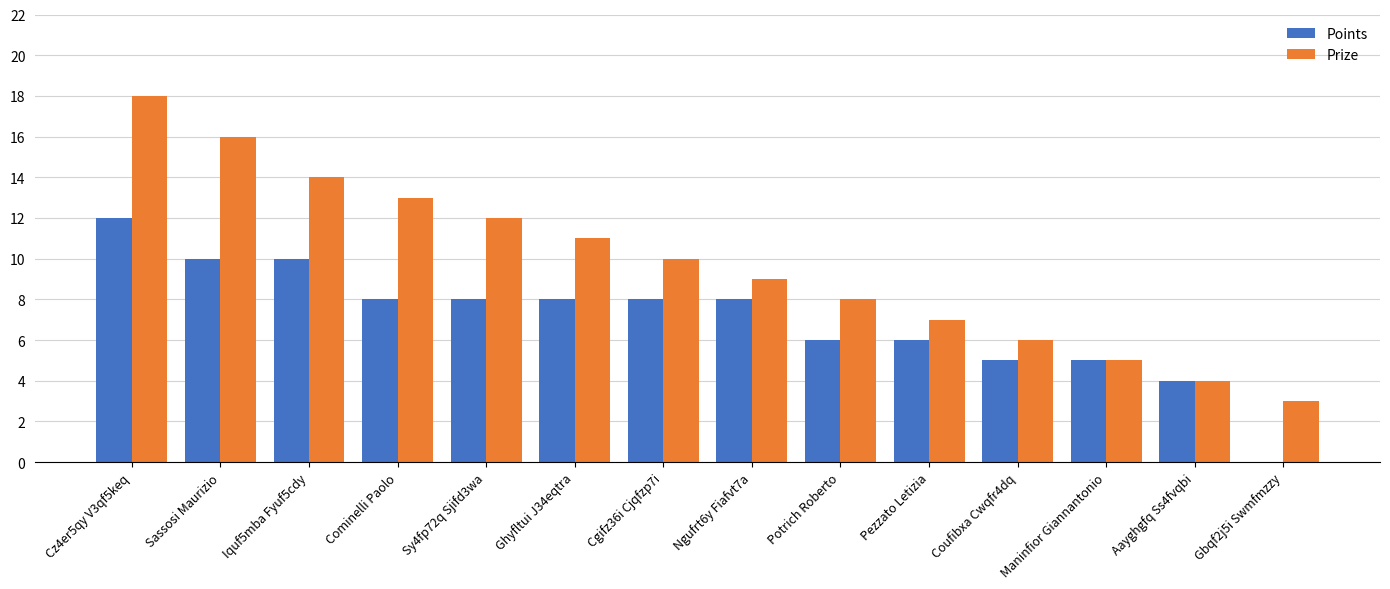

What is the sum of all Points values?

98